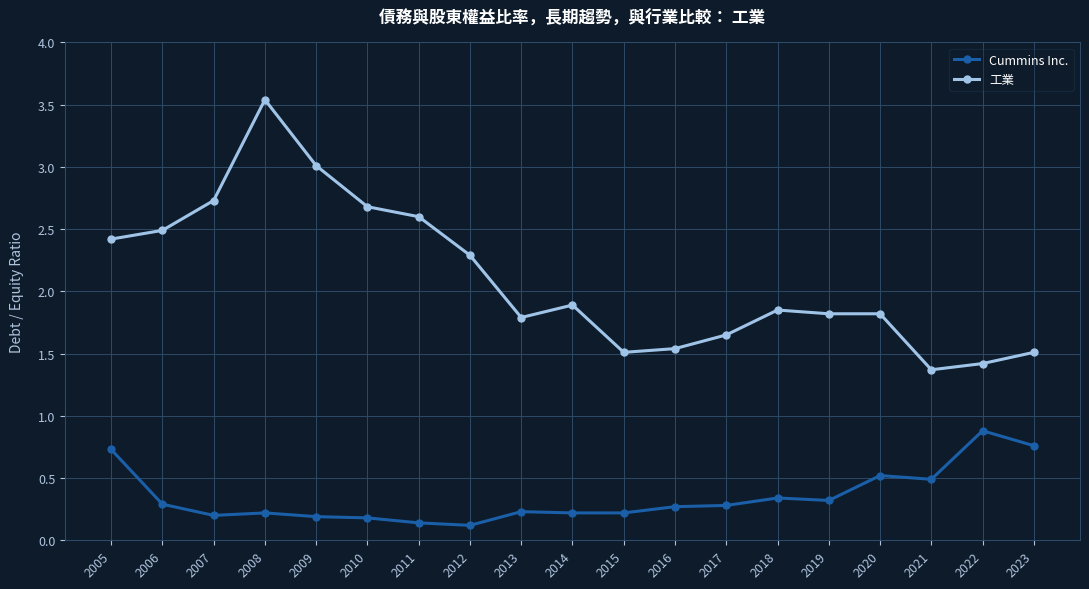

At which category is the sum across all series the highest?

2008